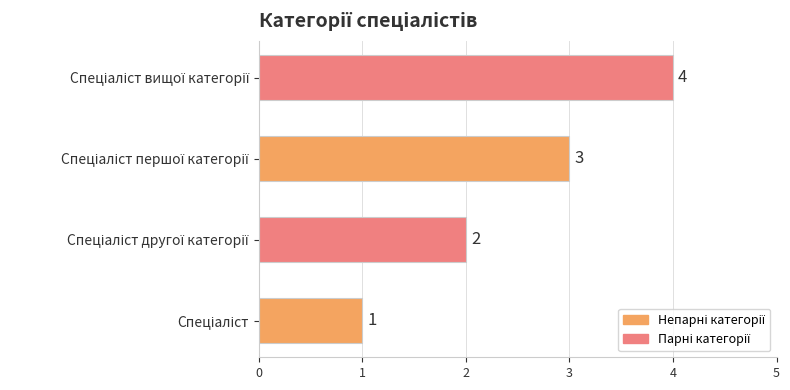

How many values are below 3?

2